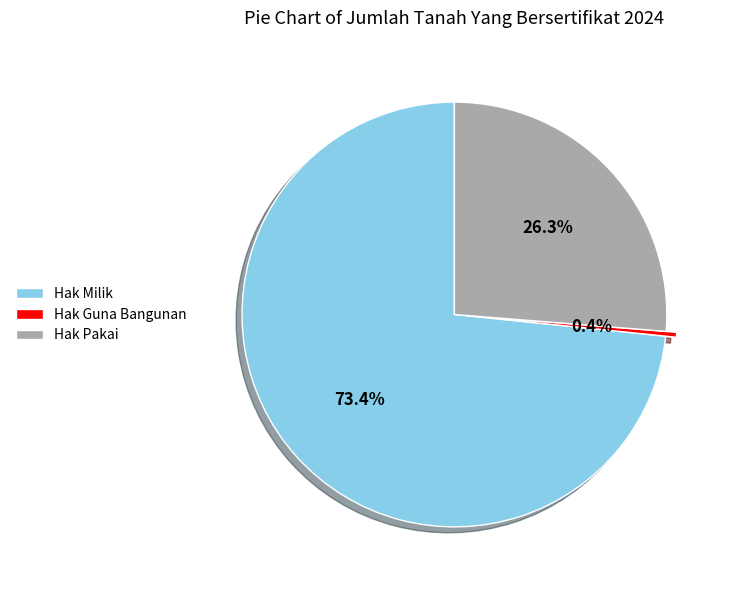

What is the majority slice?

Hak Milik